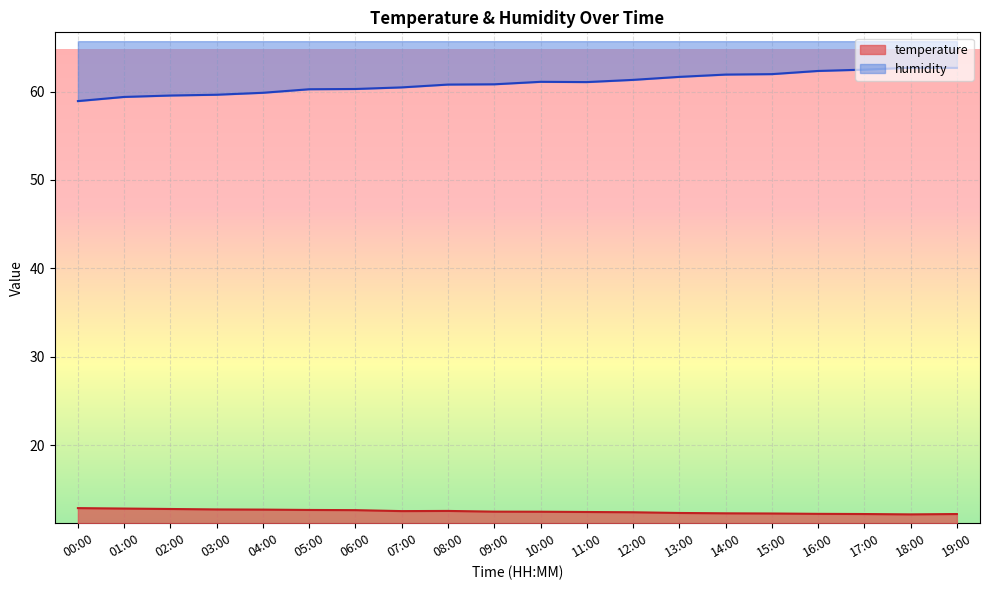

Reading left to right, list all the values displayed in this chart.

temperature: 00:00=12.9	01:00=12.8	02:00=12.8	03:00=12.7	04:00=12.7	05:00=12.7	06:00=12.6	07:00=12.5	08:00=12.6	09:00=12.5	10:00=12.5	11:00=12.4	12:00=12.4	13:00=12.3	14:00=12.3	15:00=12.3	16:00=12.2	17:00=12.2	18:00=12.2	19:00=12.2
humidity: 00:00=58.9	01:00=59.4	02:00=59.6	03:00=59.6	04:00=59.9	05:00=60.3	06:00=60.3	07:00=60.5	08:00=60.8	09:00=60.8	10:00=61.1	11:00=61.1	12:00=61.3	13:00=61.7	14:00=61.9	15:00=62.0	16:00=62.3	17:00=62.5	18:00=62.7	19:00=62.7